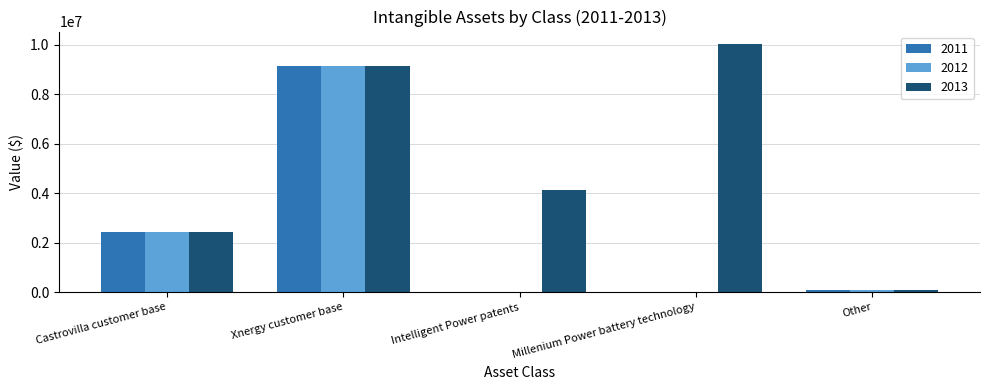

What is the difference between the 2013 values at Intelligent Power patents and Other?

4072918